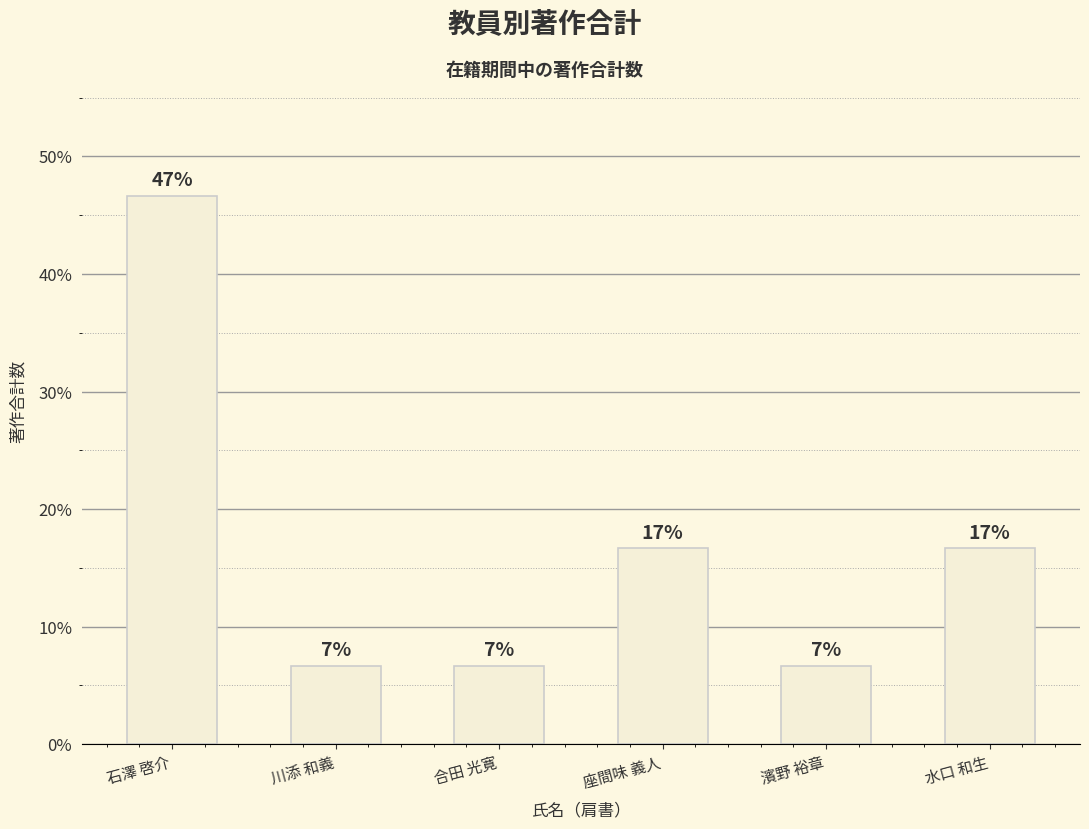

List the labels in order of value, smallest first.

川添 和義, 合田 光寛, 濱野 裕章, 座間味 義人, 水口 和生, 石澤 啓介